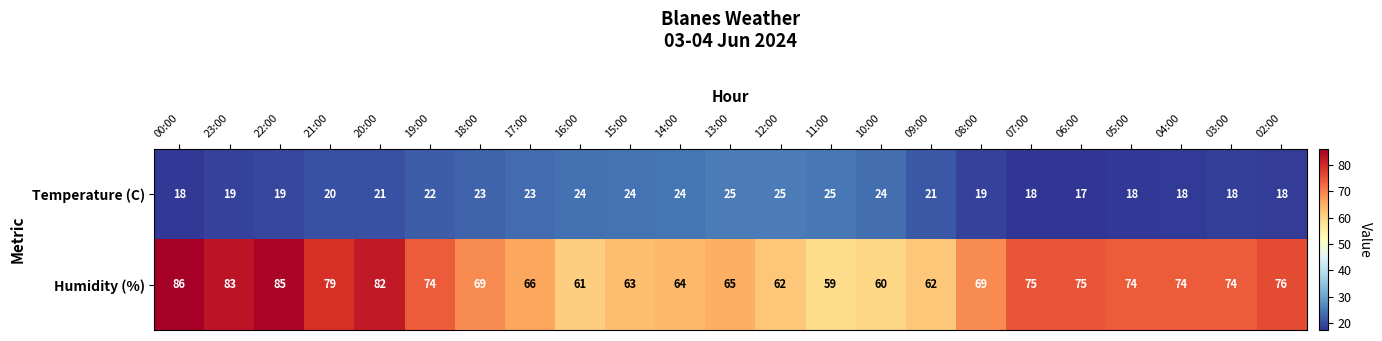

What is the difference between the maximum and minimum values in the Humidity (%) series?

27